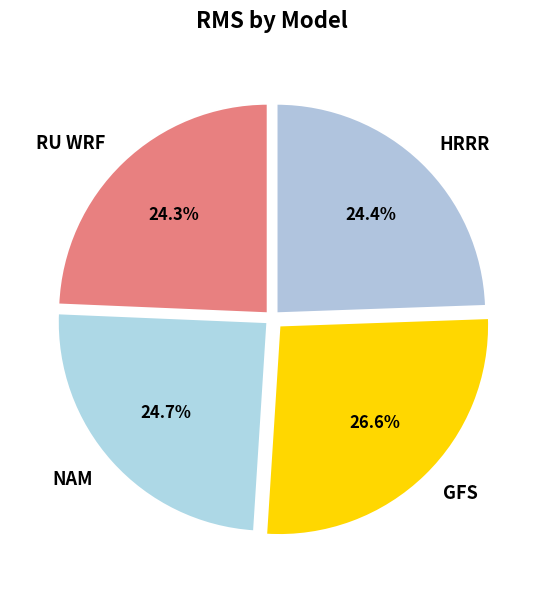

What is the ratio of the value at GFS to the value at NAM?

1.1